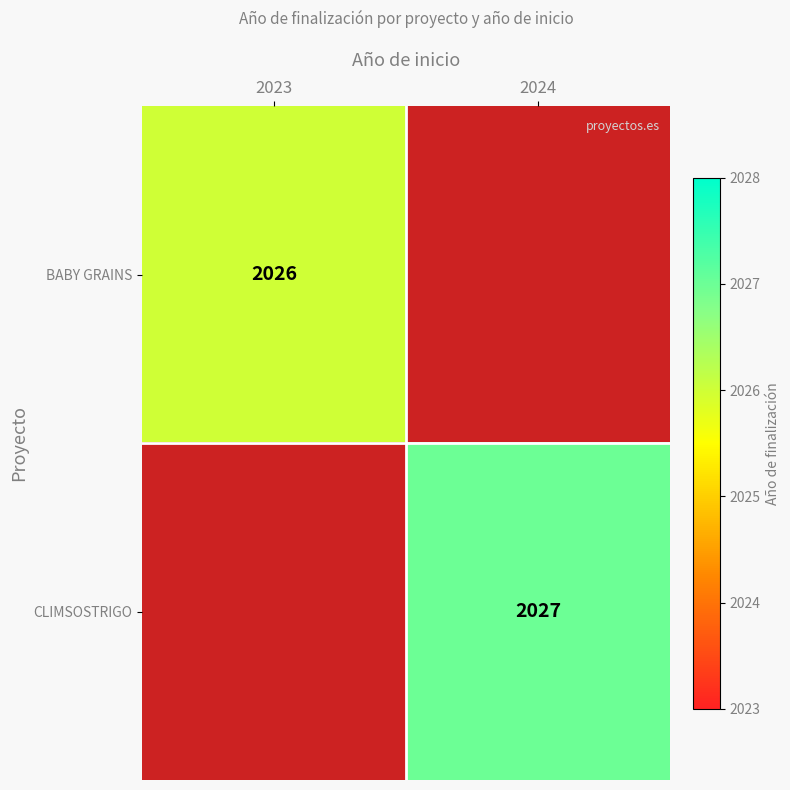

The value of BABY GRAINS at 2023 is 2026. True or false?

True